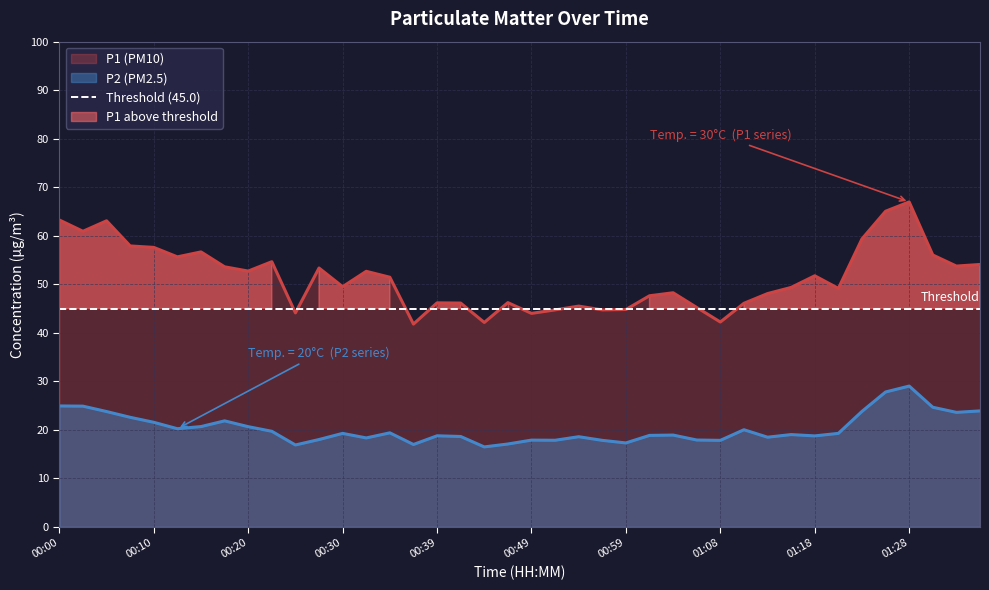

Which series has the widest spread of values?

P1